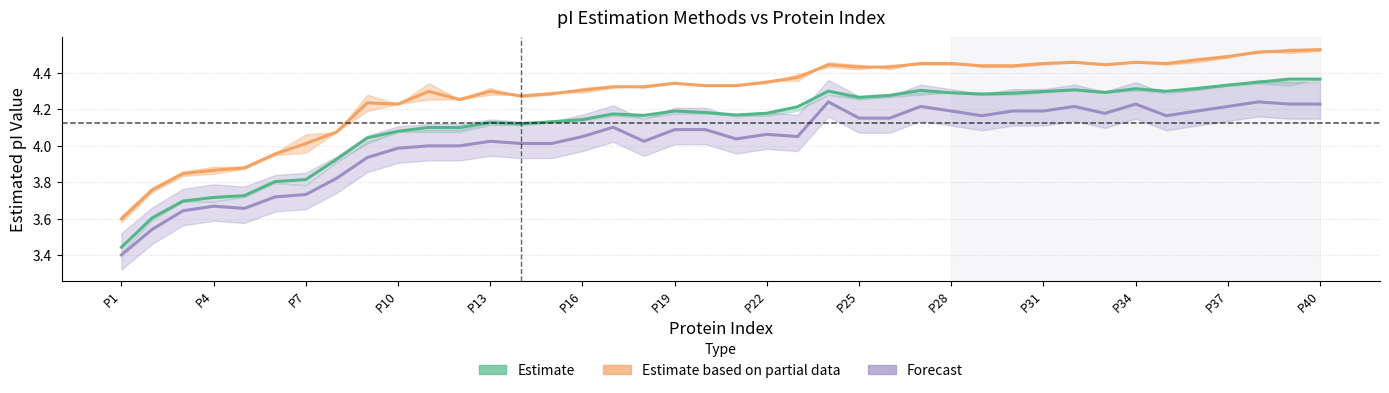

What is the difference between the Forecast (EMBOSS) values at 29 and 20?

0.2